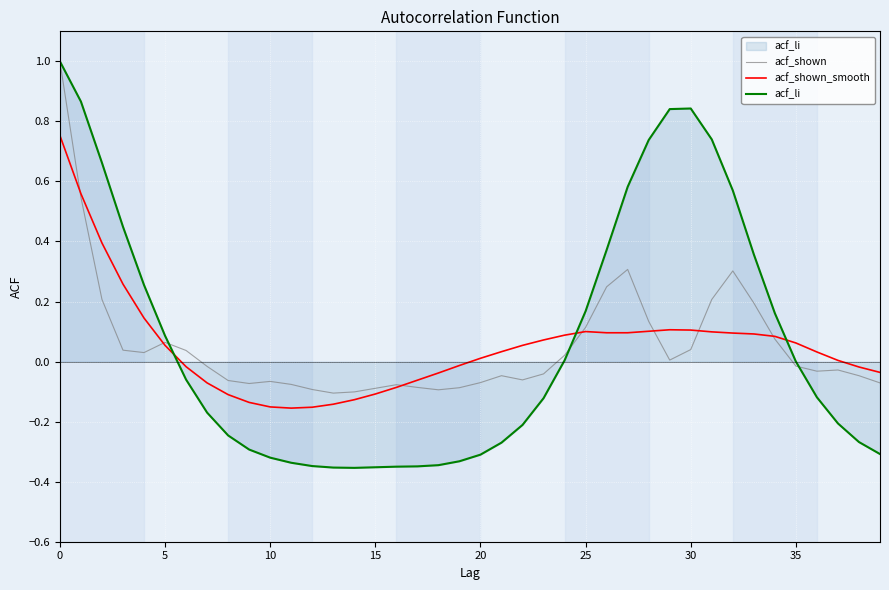

After their last crossing, which series has the higher values: acf_li or acf_shown_smooth?

acf_shown_smooth